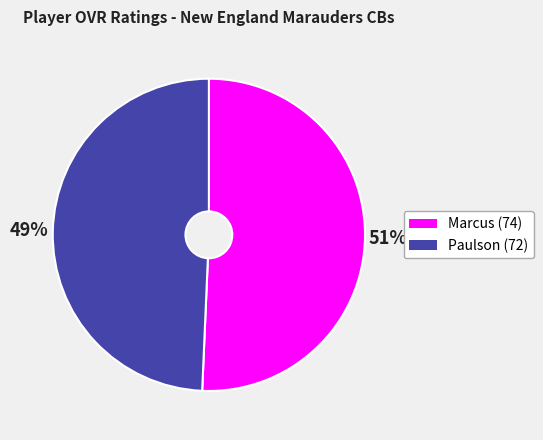

Which has a higher value, Paulson (72) or Marcus (74)?

Marcus (74)